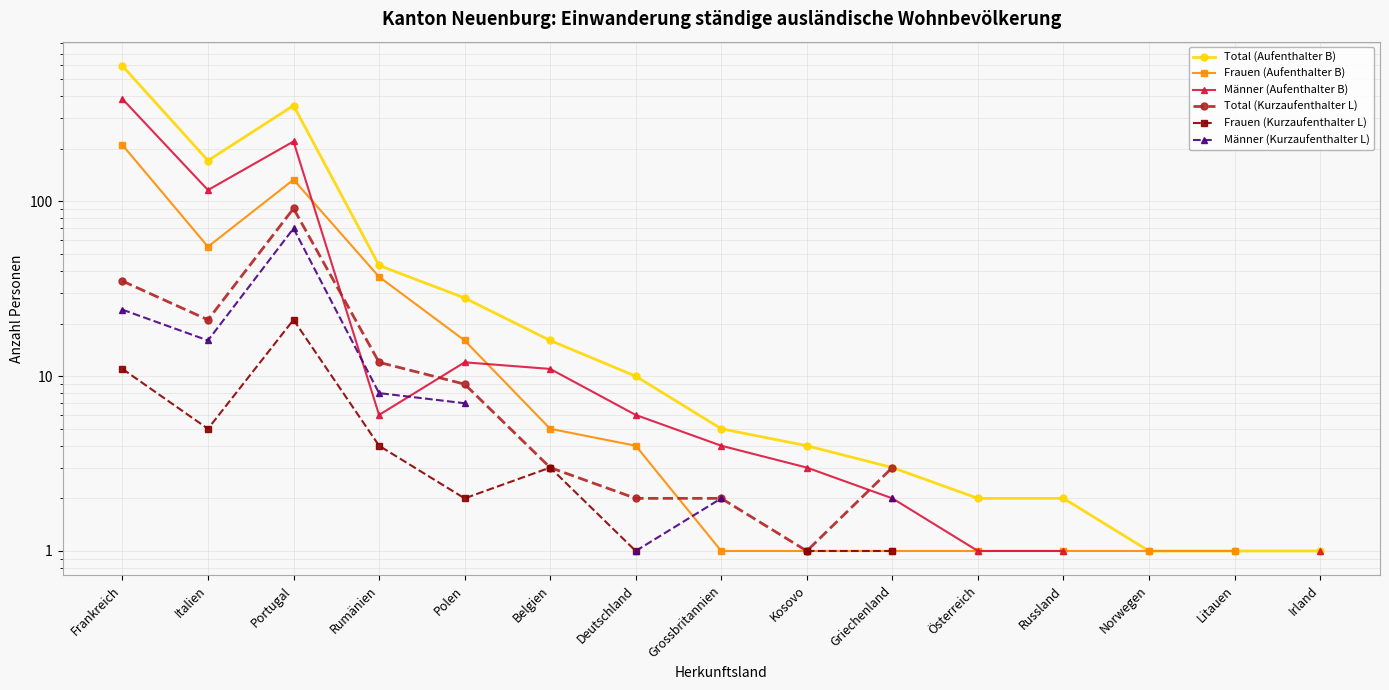

Count the number of categories in the chart.

15